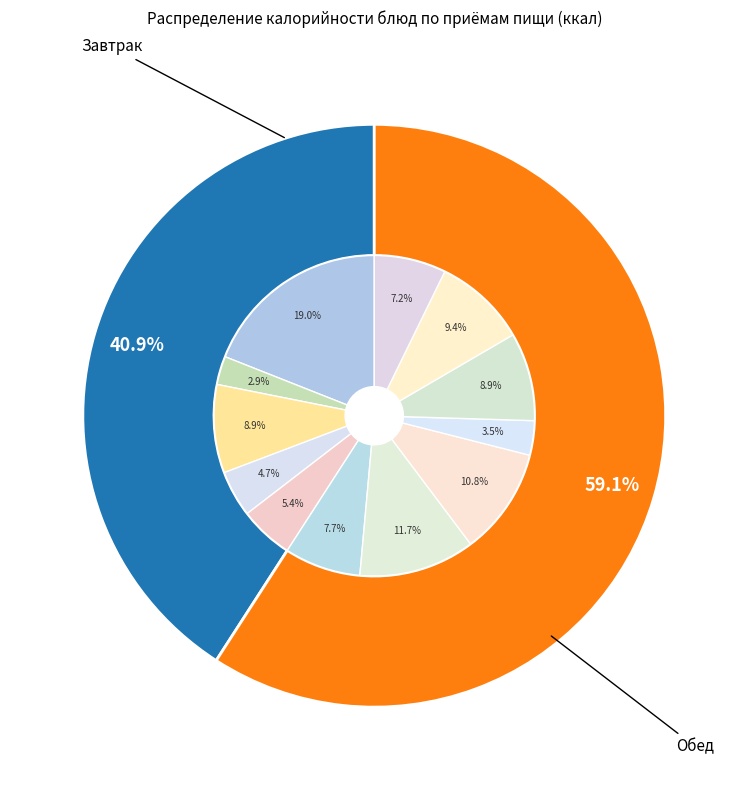

What is the change in value from картофельное пюре to Хлеб пшеничный (обед)?

-25